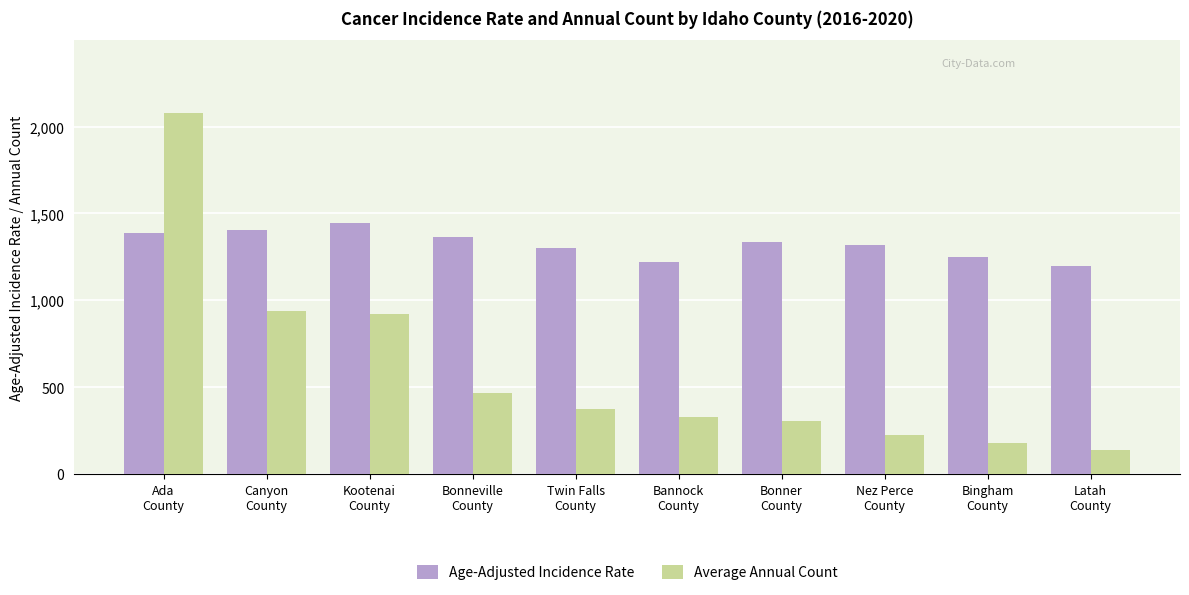

What is the maximum value shown in the chart?

2081.0